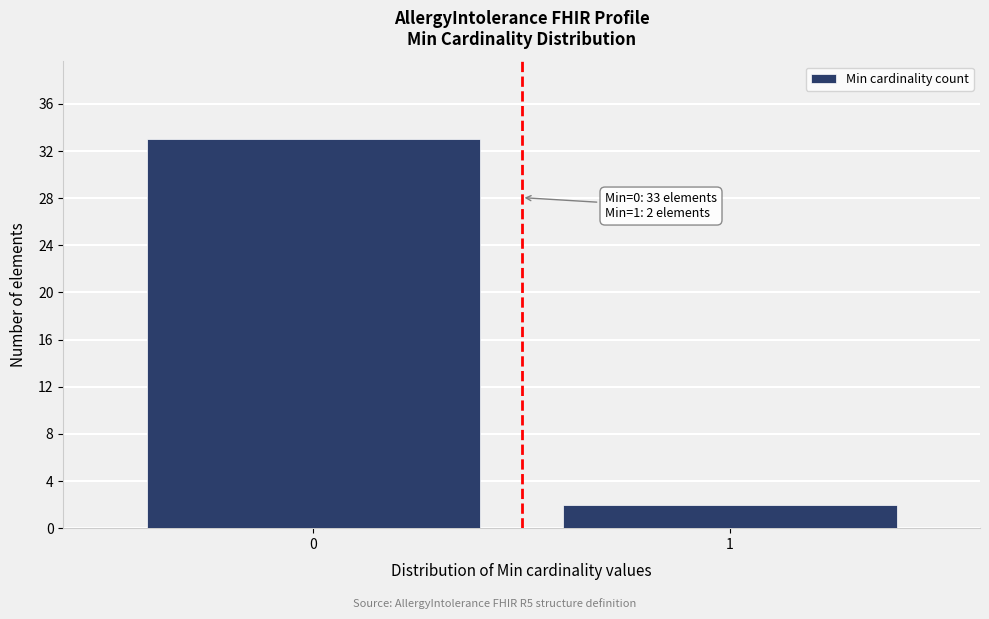

Reading left to right, what are all the values shown in this chart?

0=33	1=2